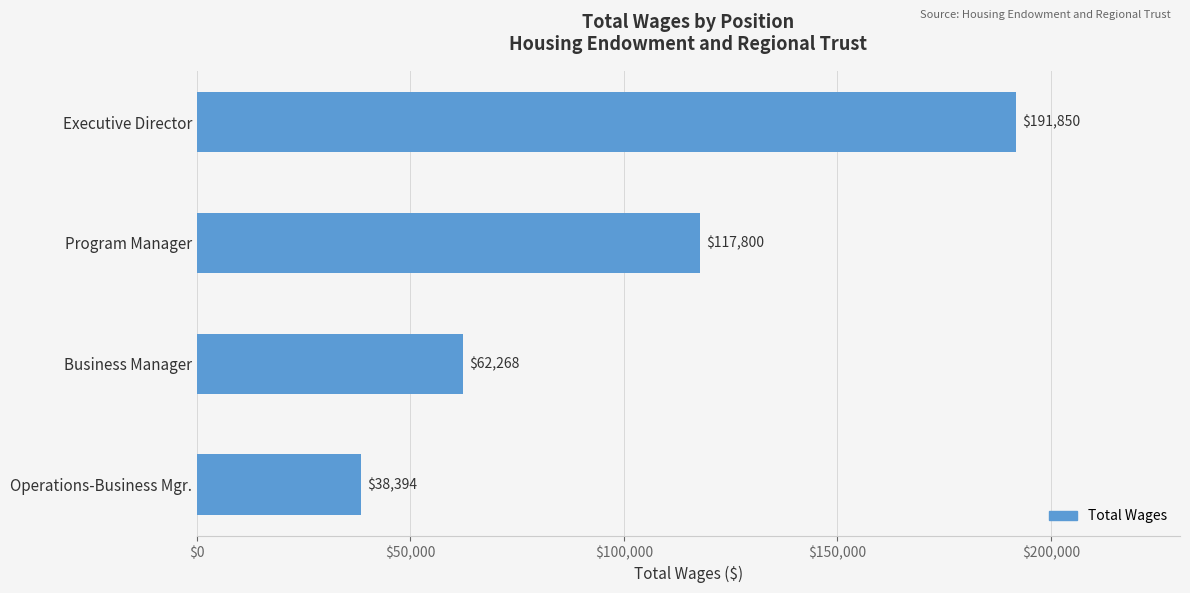

Between Operations-Business Mgr. and Program Manager, which is larger?

Program Manager